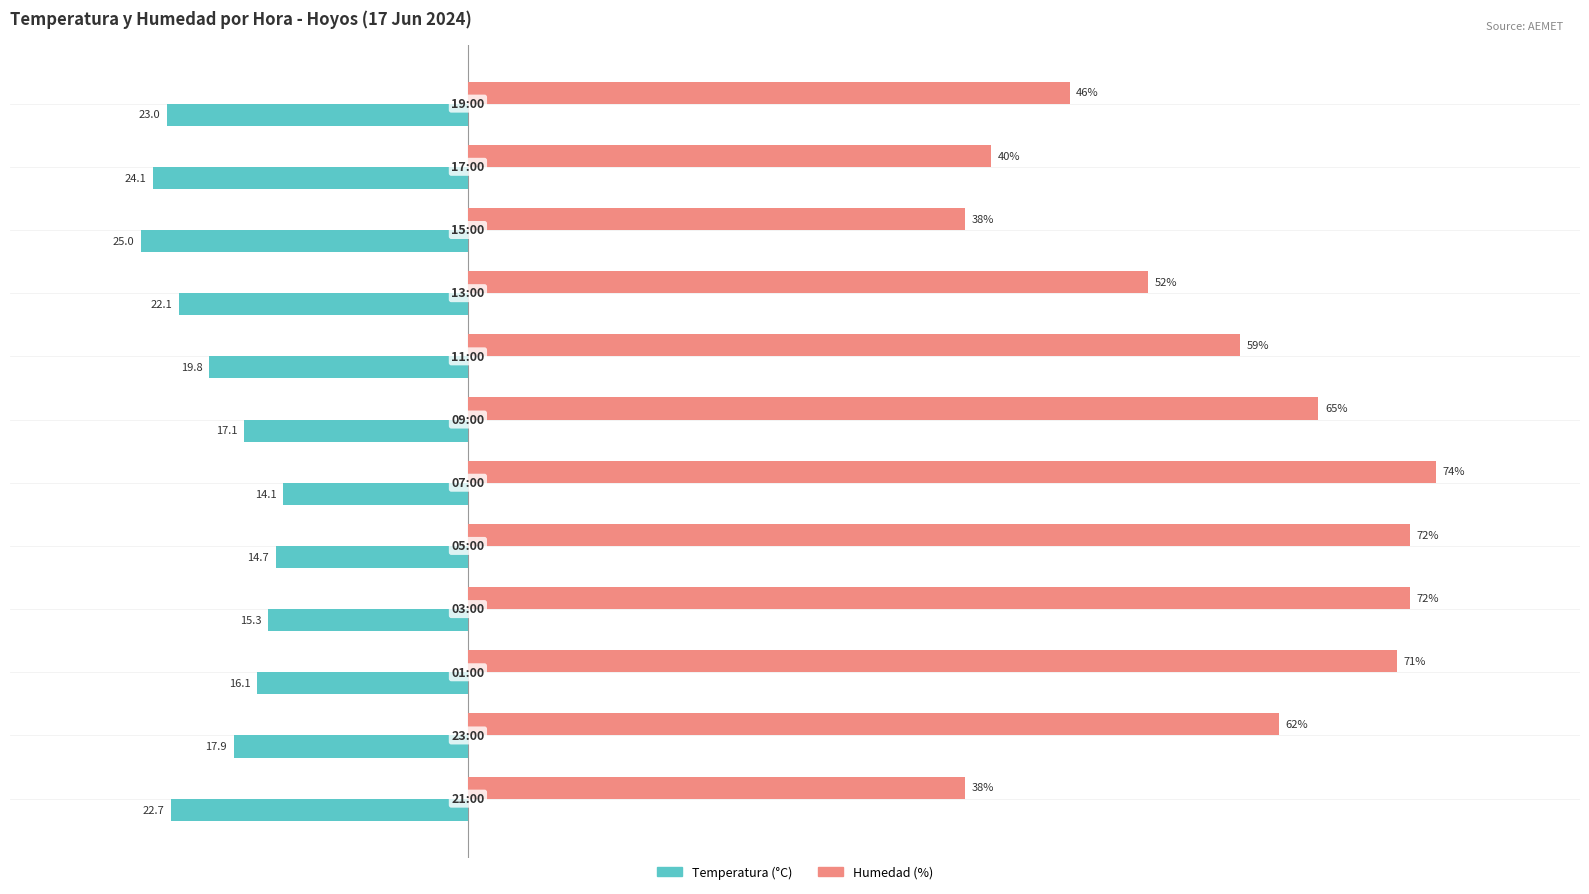

Rank the series by their average value, from lowest to highest.

Temperatura (°C), Humedad (%)